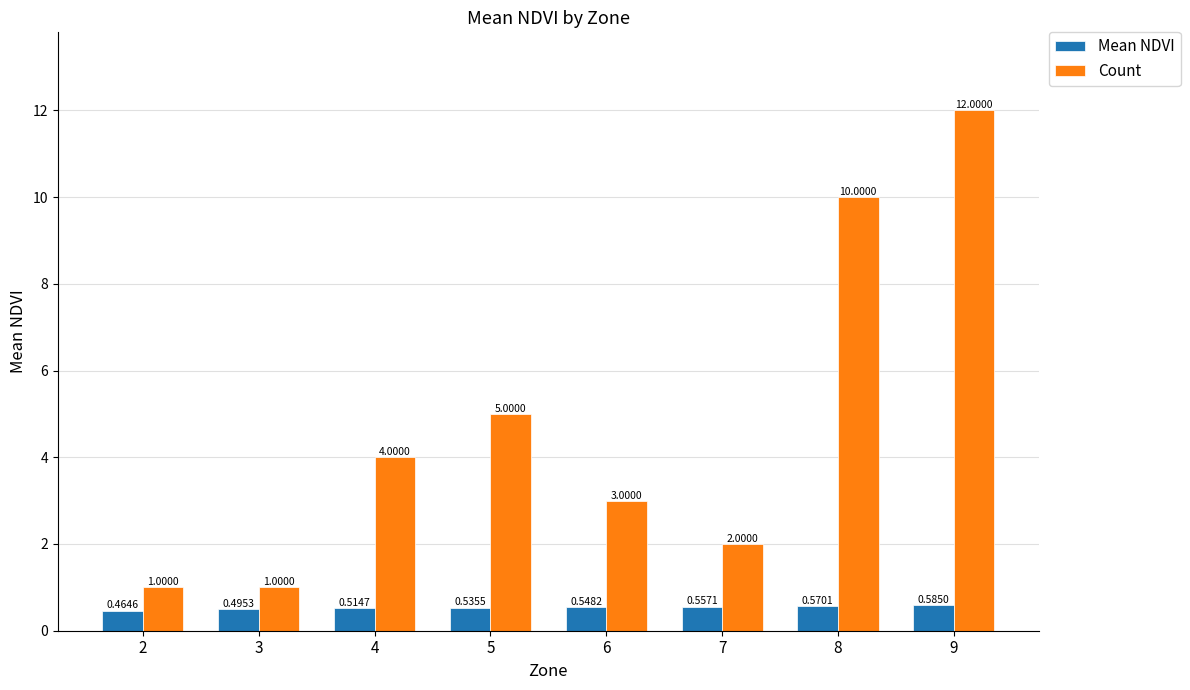

How many values in the Count series are below 4?

4